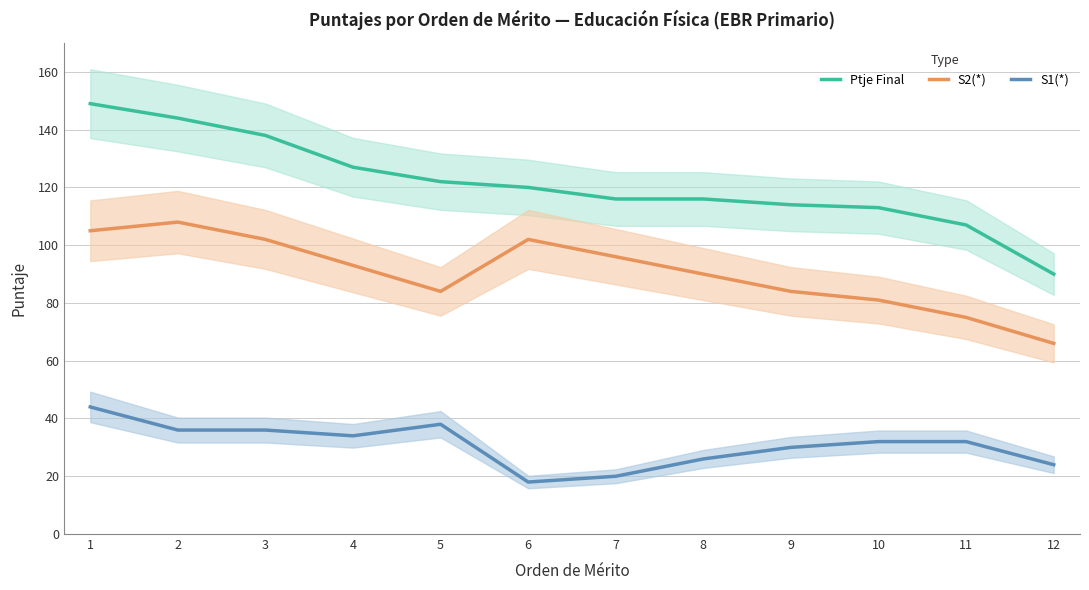

What is the value of the S2(*) point at the 7th from the left?

96